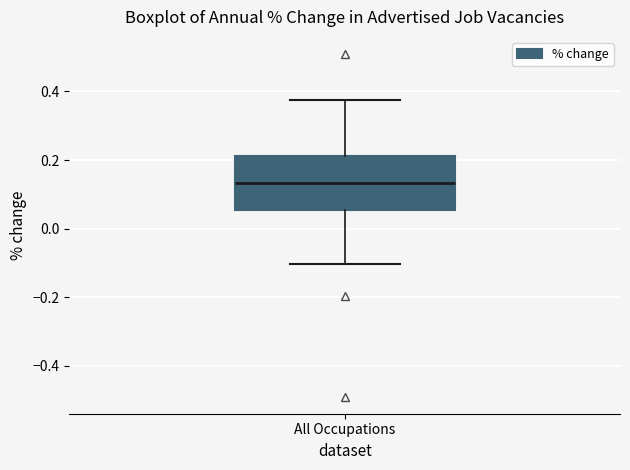

Transcribe this box plot: give where the median line is, the range the box spans, and where the two whiskers end, as read against the y-axis. The values are not printed on the chart, so give them approximately, as read against the axis.

median 0.14, box 0.06 to 0.22, whiskers -0.10 to 0.38